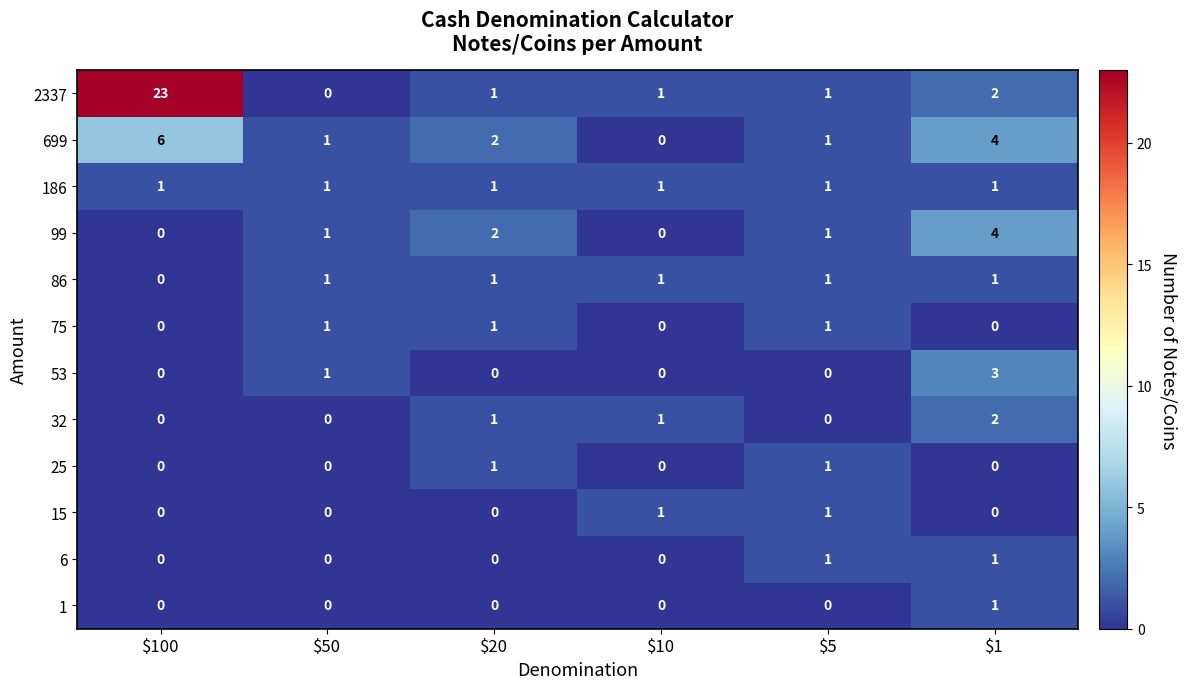

How many positive values does the 699 series have?

5